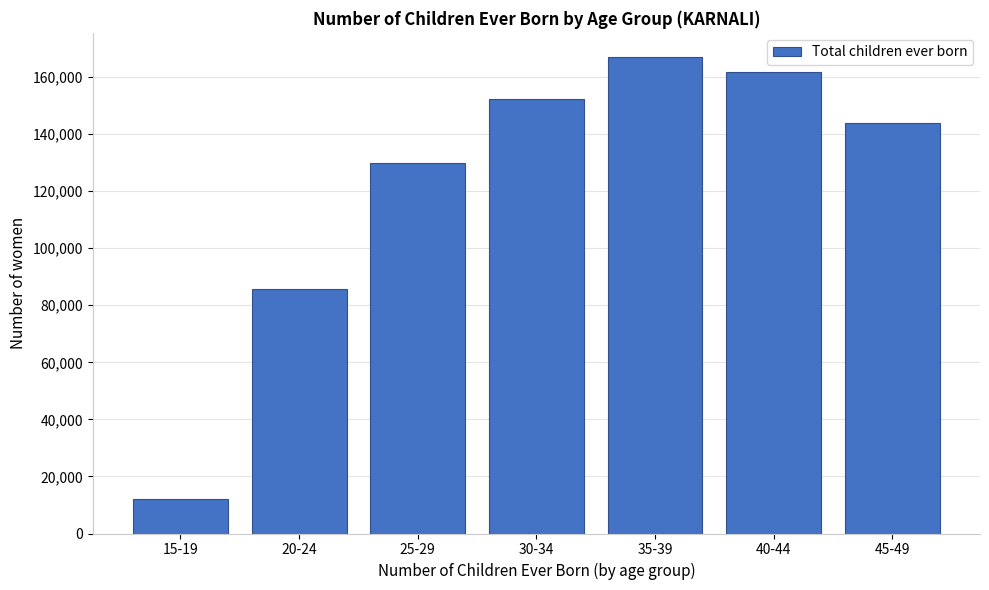

Reading left to right, transcribe all the data shown in this chart.

15-19=11993	20-24=85730	25-29=129766	30-34=152335	35-39=167110	40-44=161612	45-49=143776